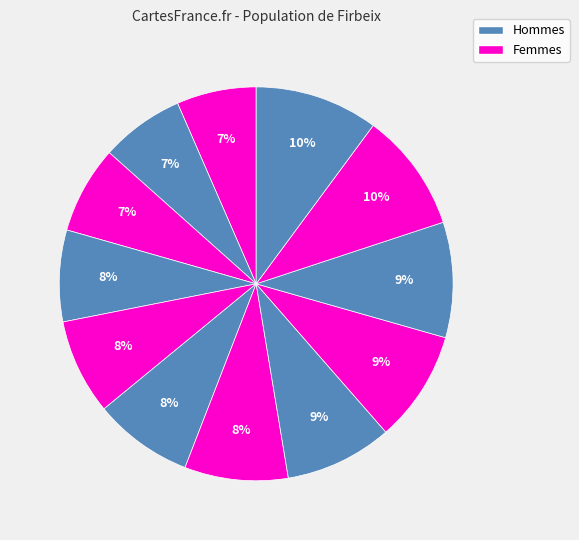

Count the number of slices in the pie.

12